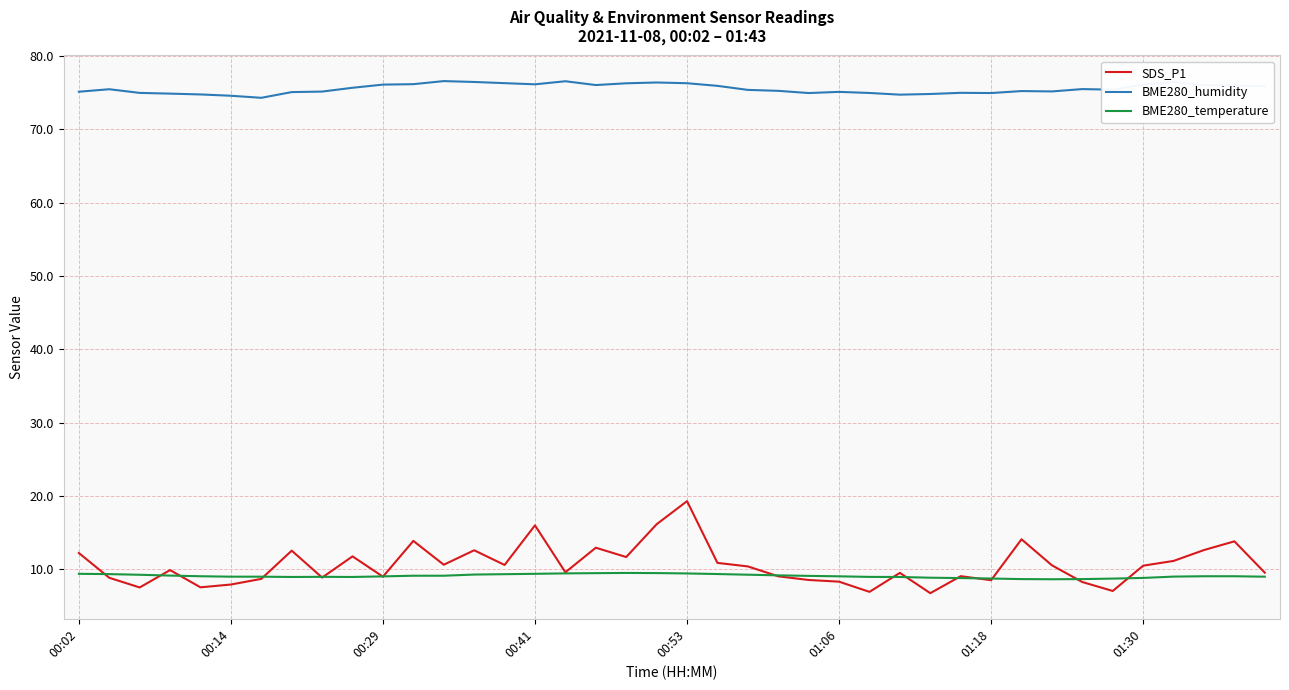

What is the lowest value of the BME280_humidity series?

74.3